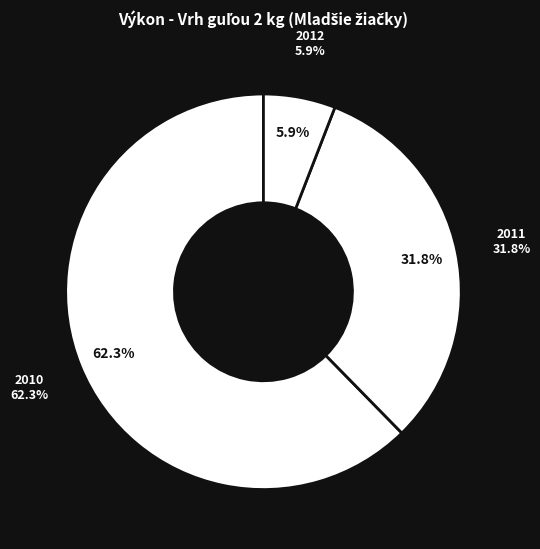

Is there any slice that represents more than half of the pie?

No